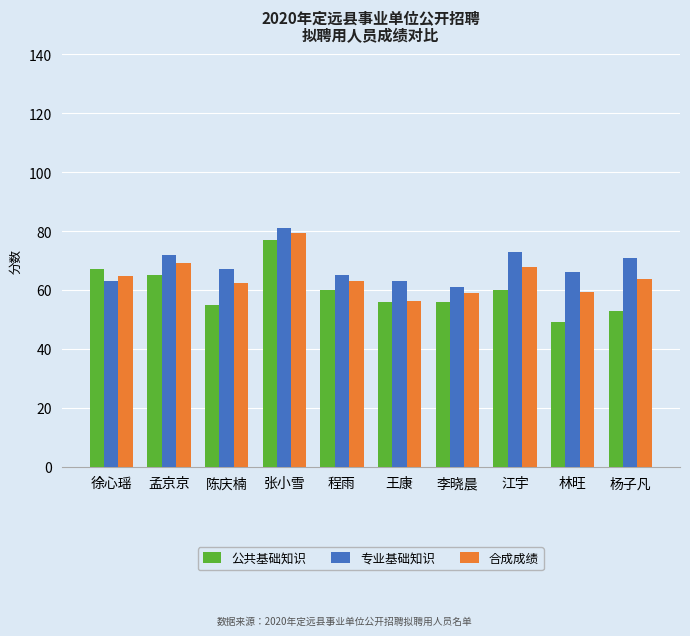

How many bars are there in each group?

3